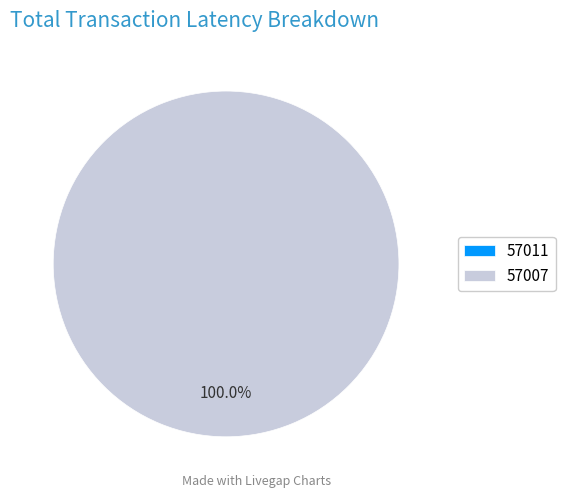

To the nearest percent, what is the combined percentage of 57007 and 57011?

100%